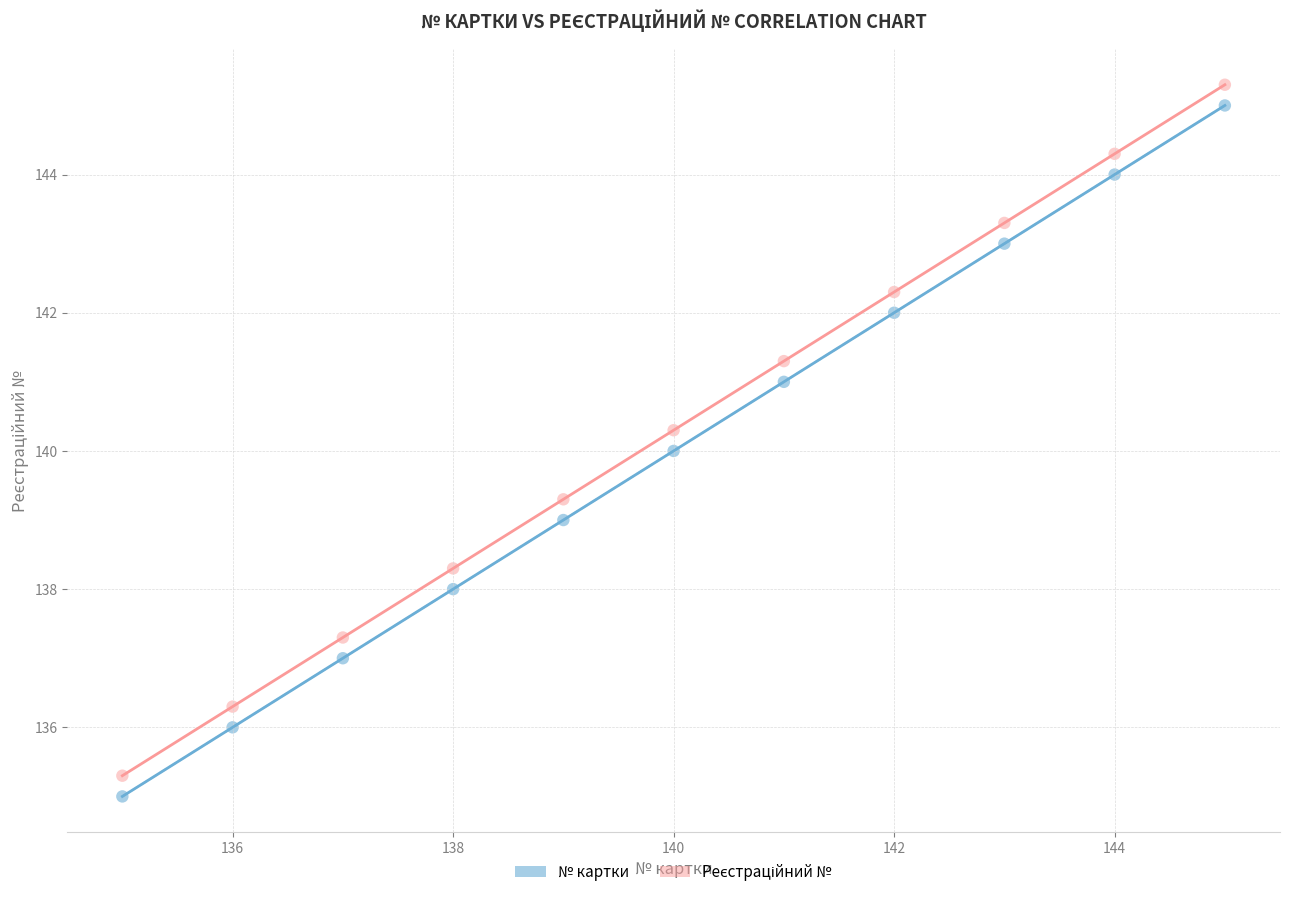

What is the X range (max minus min) for the scatter plot?

10.0